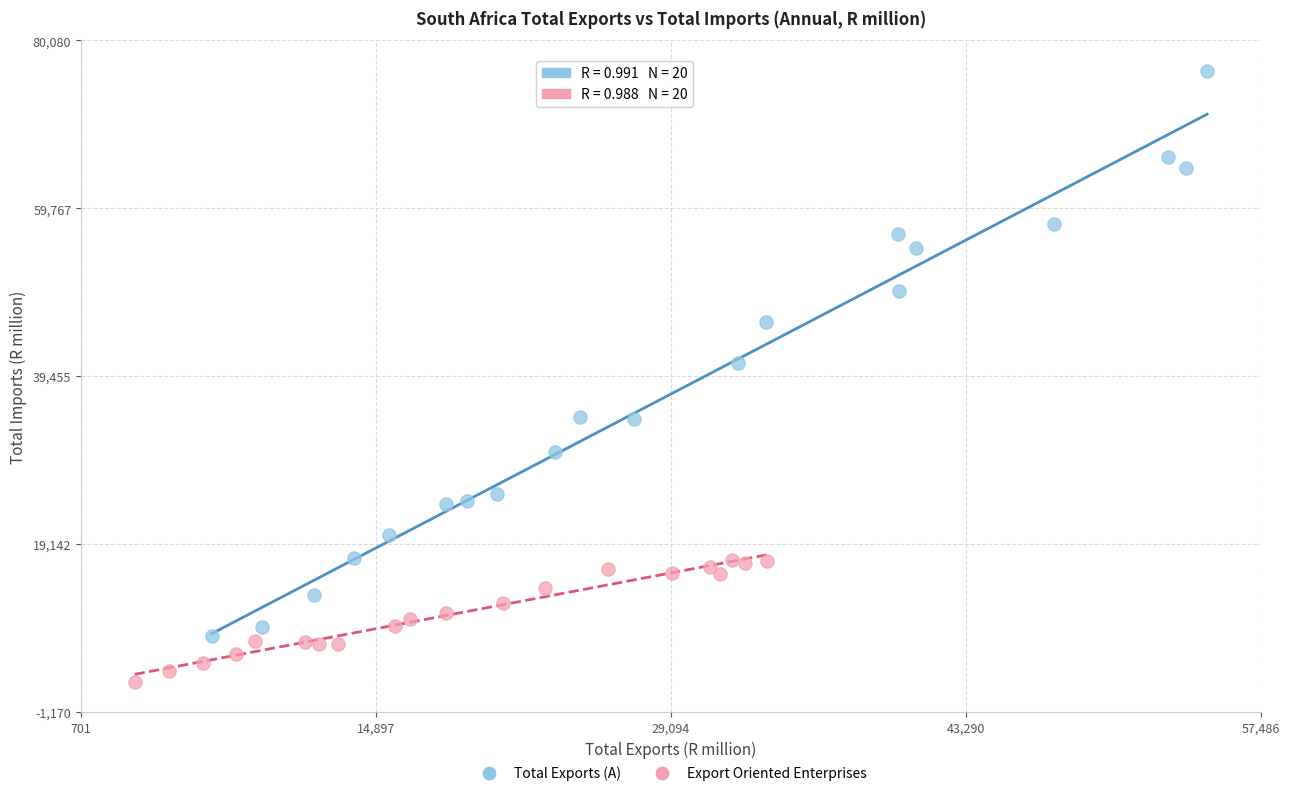

Which series reaches the maximum Y coordinate?

Total Exports (A)